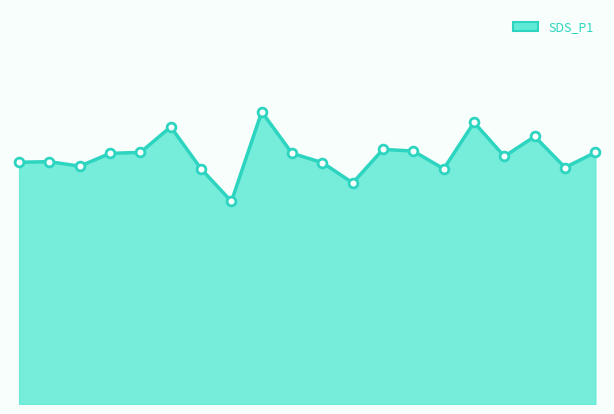

Does the chart have visible grid lines?

No